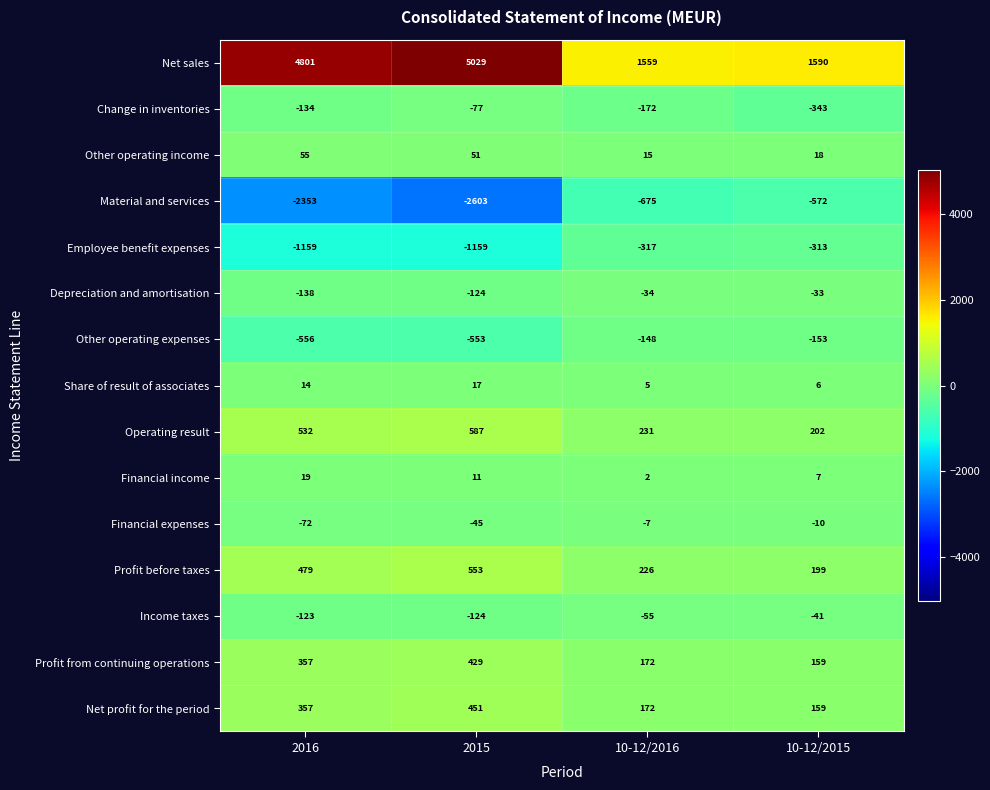

Which series has the widest spread of values?

Net sales